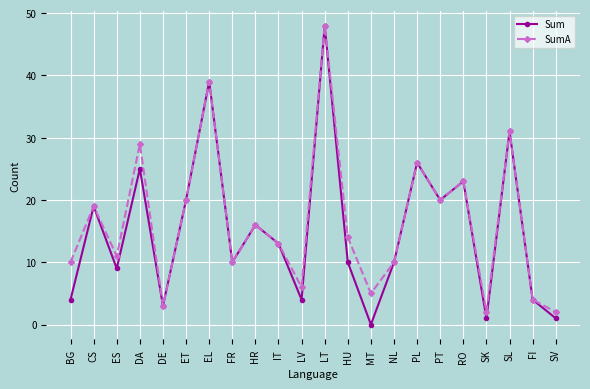

Which category has the highest value in the SumA series?

LT